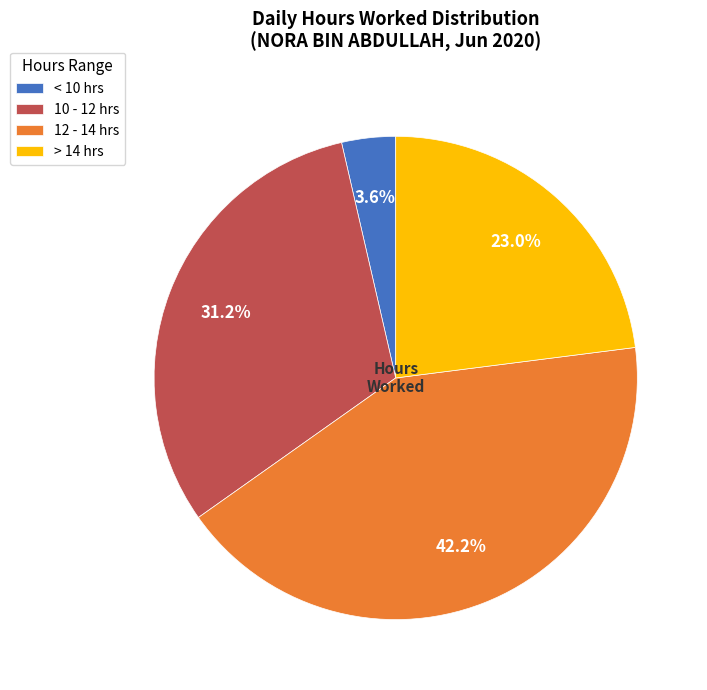

Does any single category account for the majority?

No